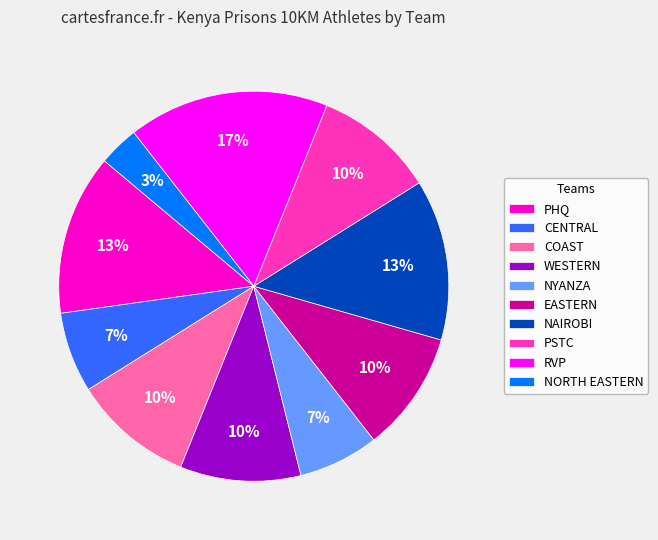

To the nearest percent, what is the combined percentage of NAIROBI and WESTERN?

23%